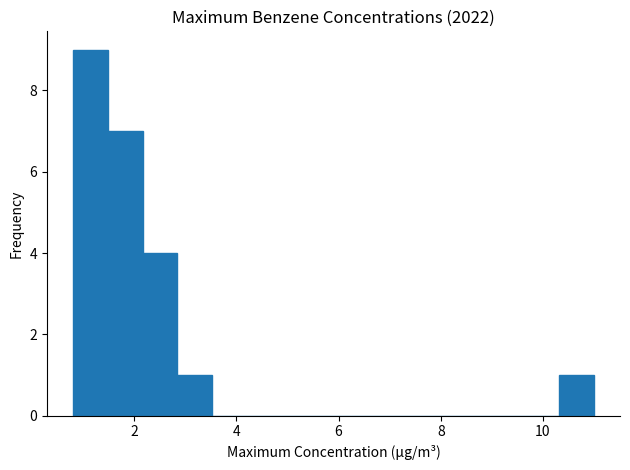

Read against the x-axis, roughly where is the centre of the tallest bar?

1.2